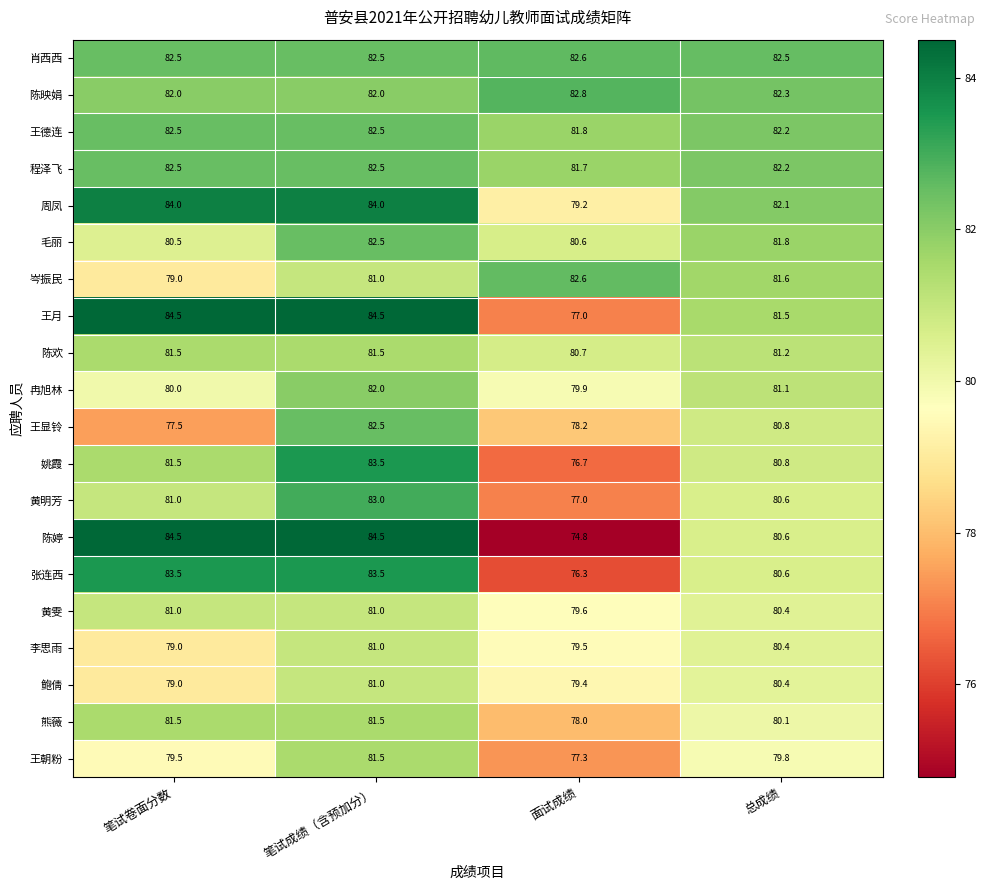

Between 面试成绩 and 总成绩, which series saw the biggest shift?

陈婷